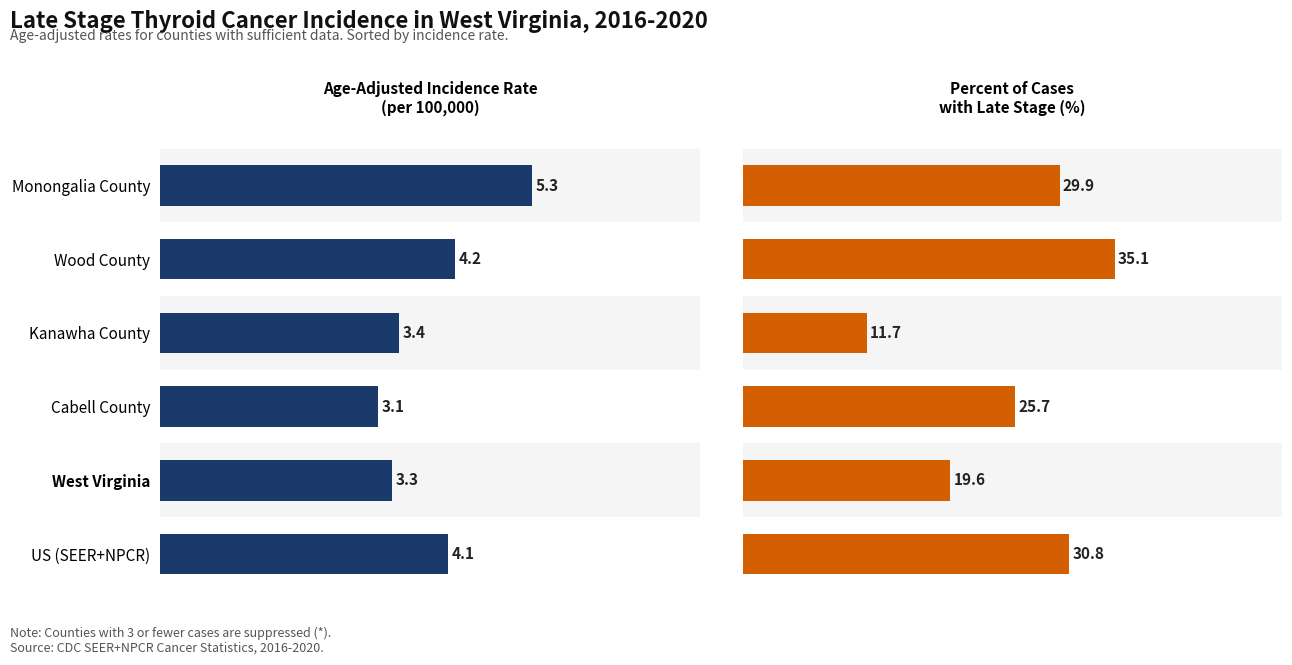

Rank the series by their average value, from highest to lowest.

Percent of Cases with Late Stage, Age-Adjusted Incidence Rate